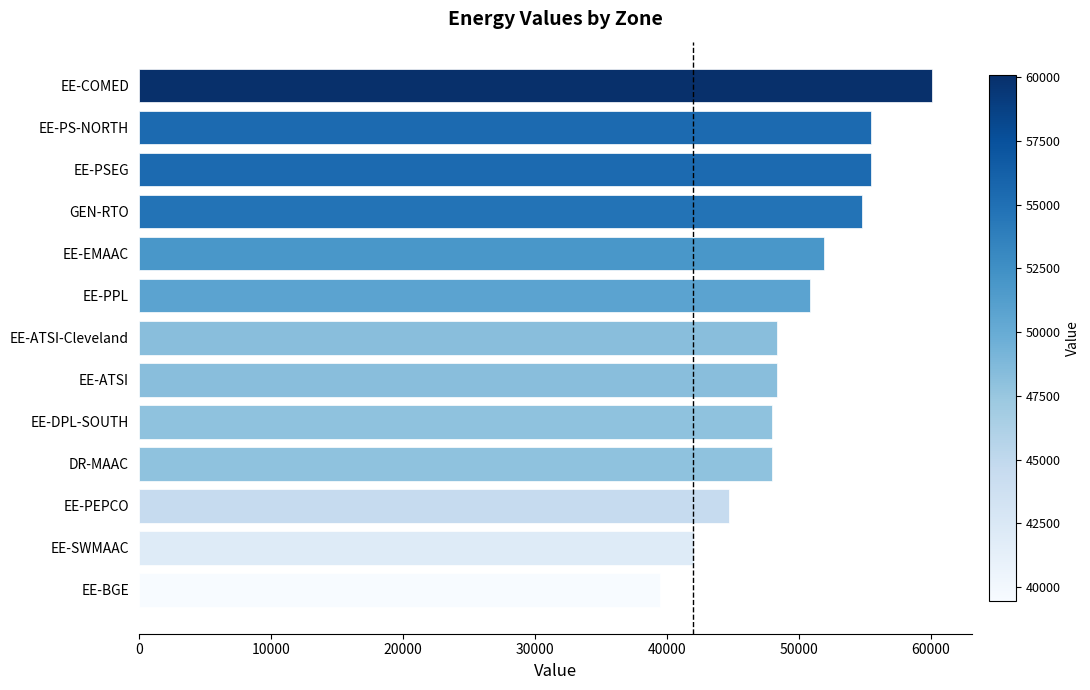

The value at EE-COMED is 60104.5. True or false?

True